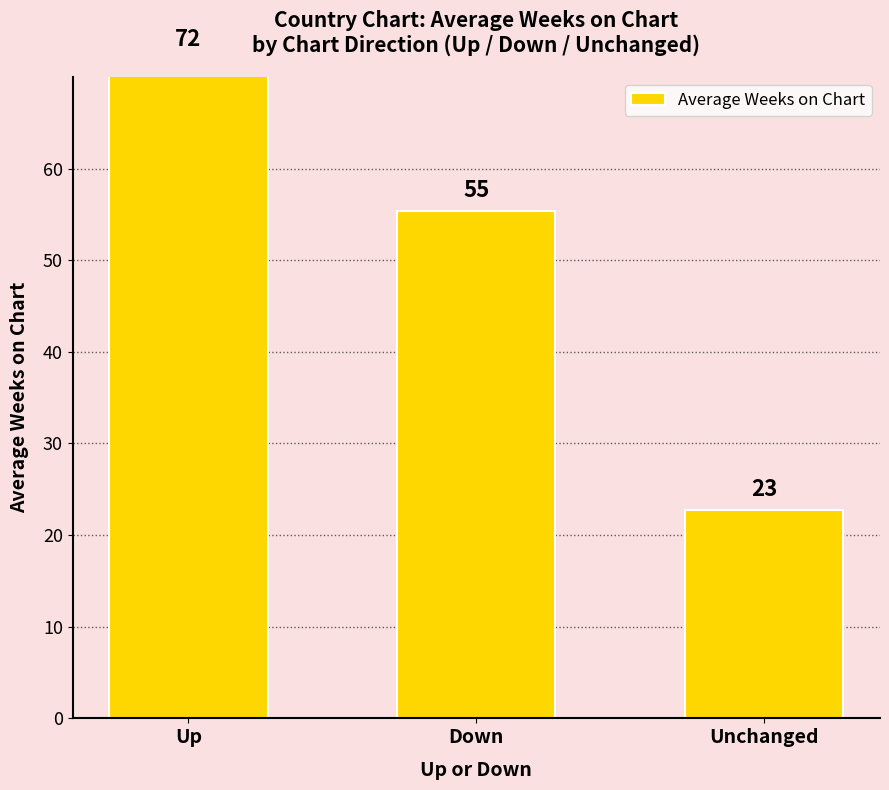

What is the value of the 1st bar from the left?

71.8